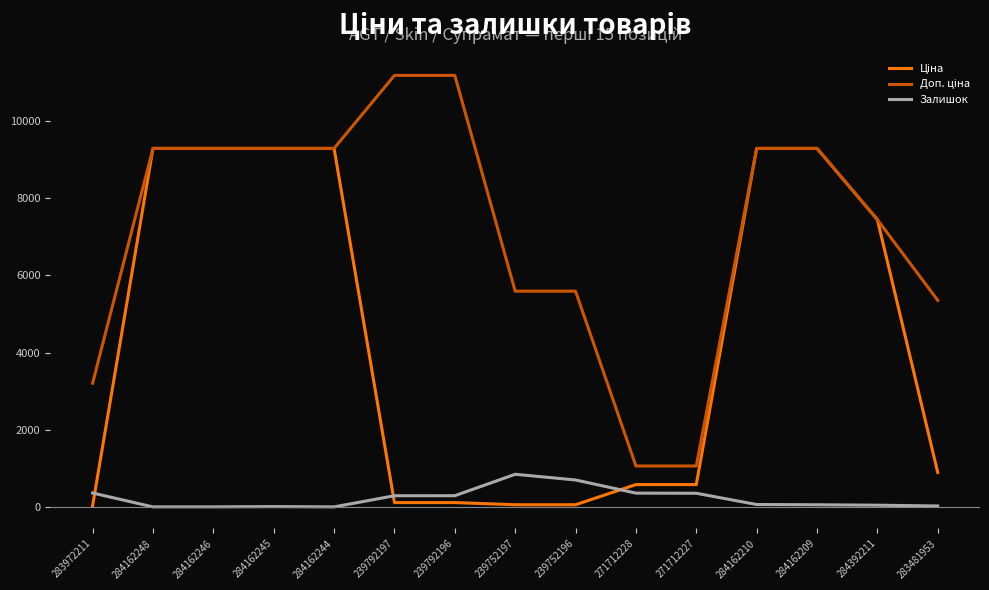

What is the spread (max minus min) of values at 284162248?

9290.5